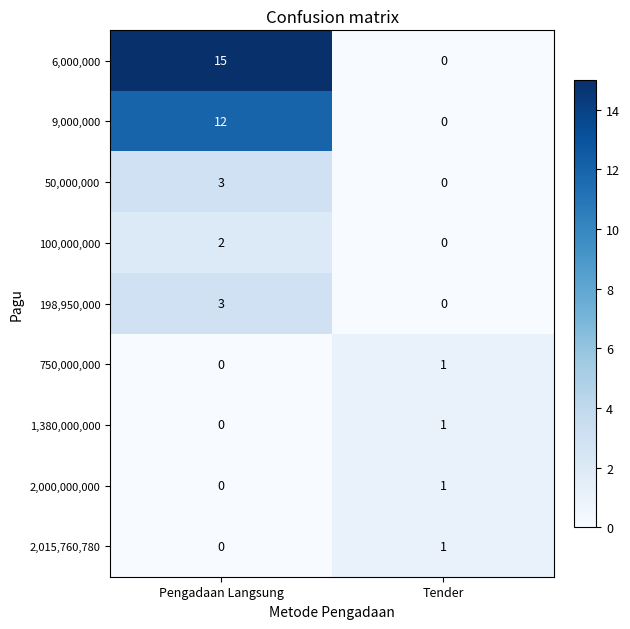

Rank the categories by 198,950,000 value from highest to lowest.

Pengadaan Langsung, Tender